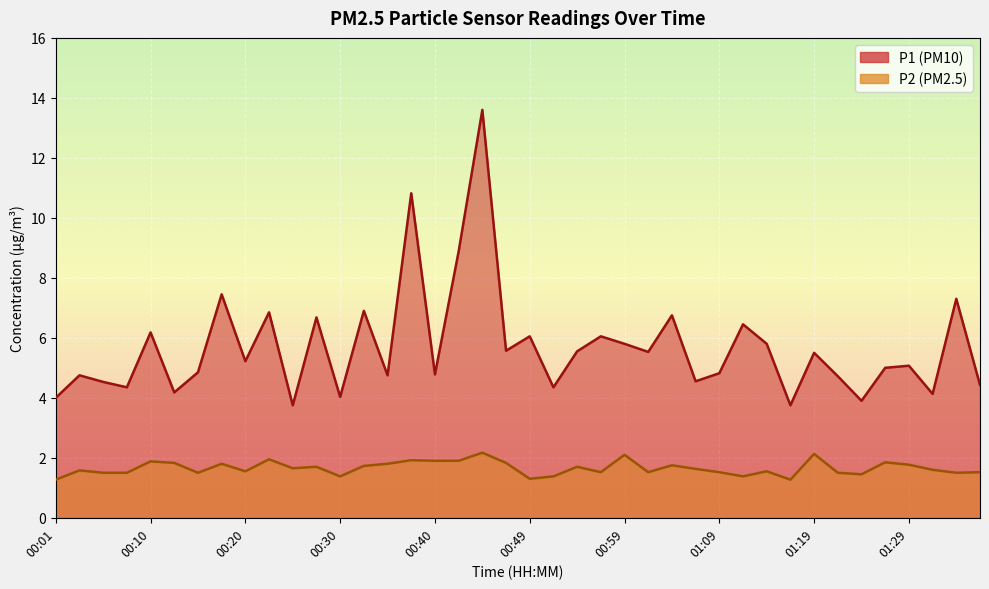

Does the chart display data point markers on the line(s)?

No